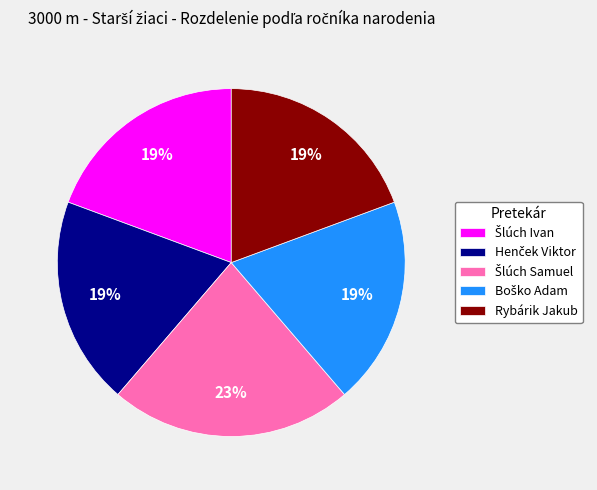

Does Rybárik Jakub represent more than half of the total?

No